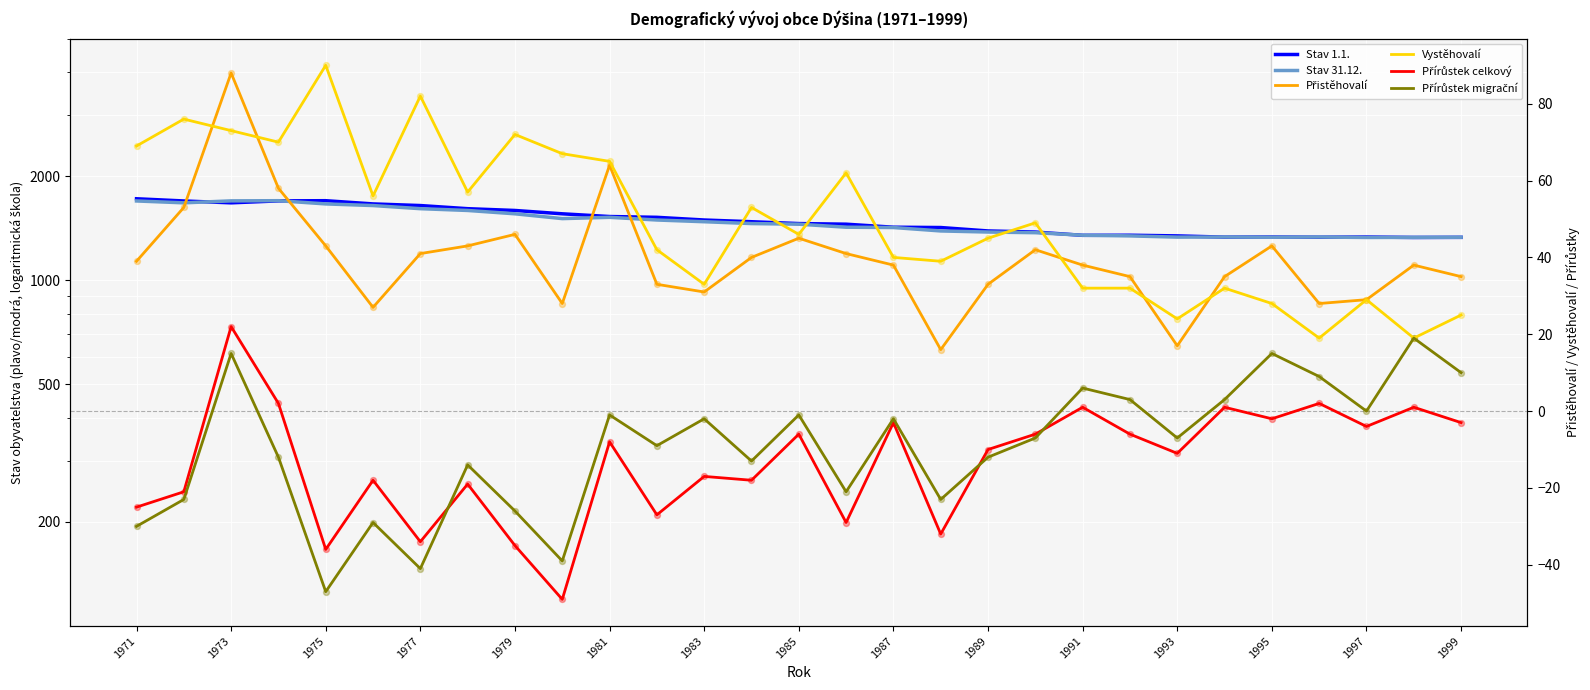

Which series reaches the minimum Y coordinate?

Přírůstek celkový